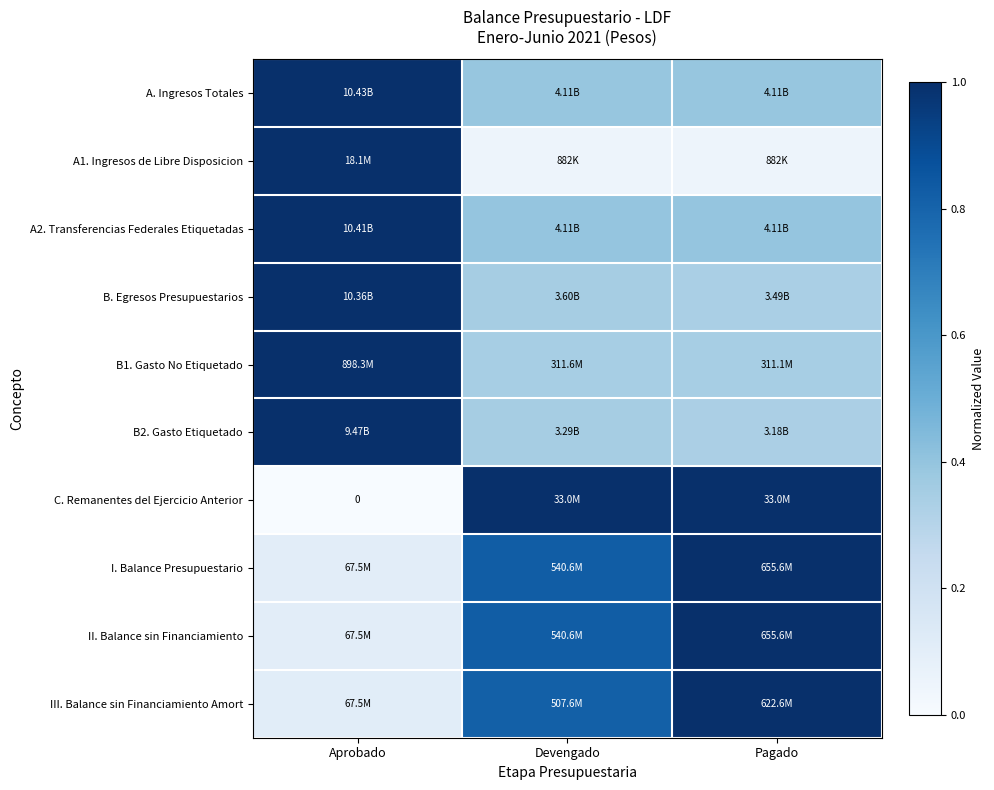

What is the difference between the second highest and minimum values in the I. Balance Presupuestario series?

0.7